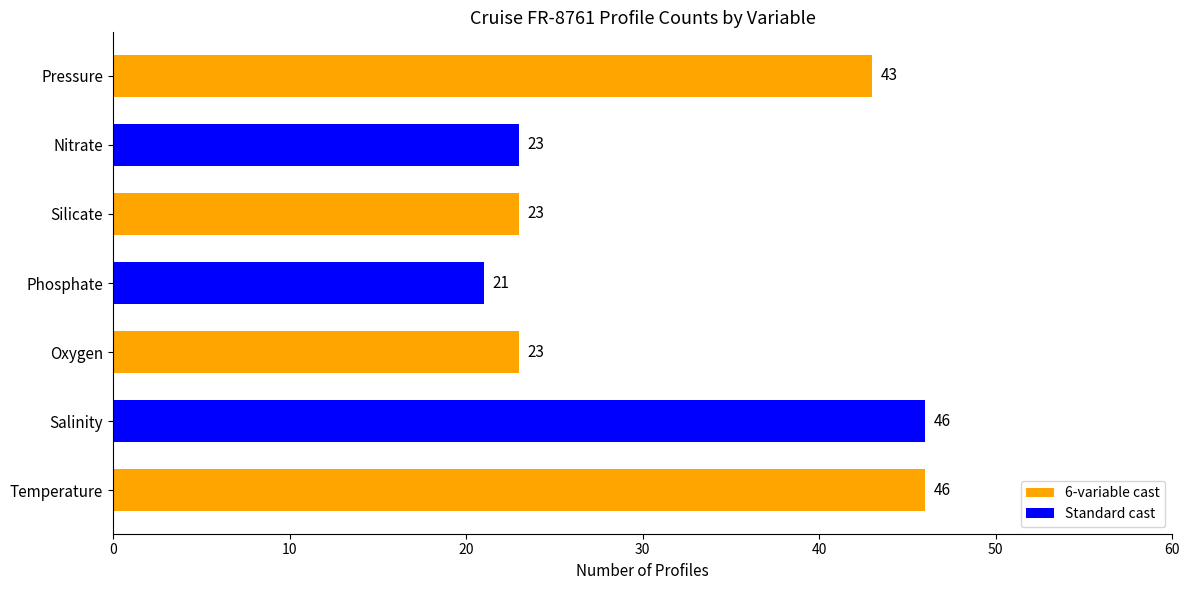

Between Silicate and Phosphate, which is larger?

Silicate